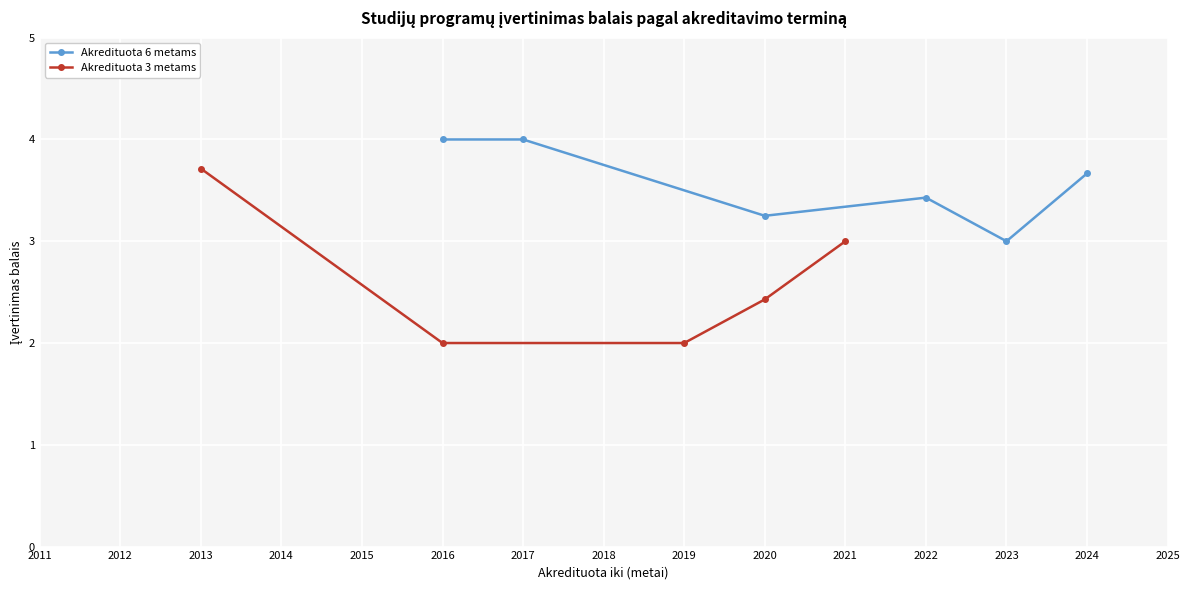

True or false: Akredituota 6 metams and Akredituota 3 metams intersect in this chart.

False